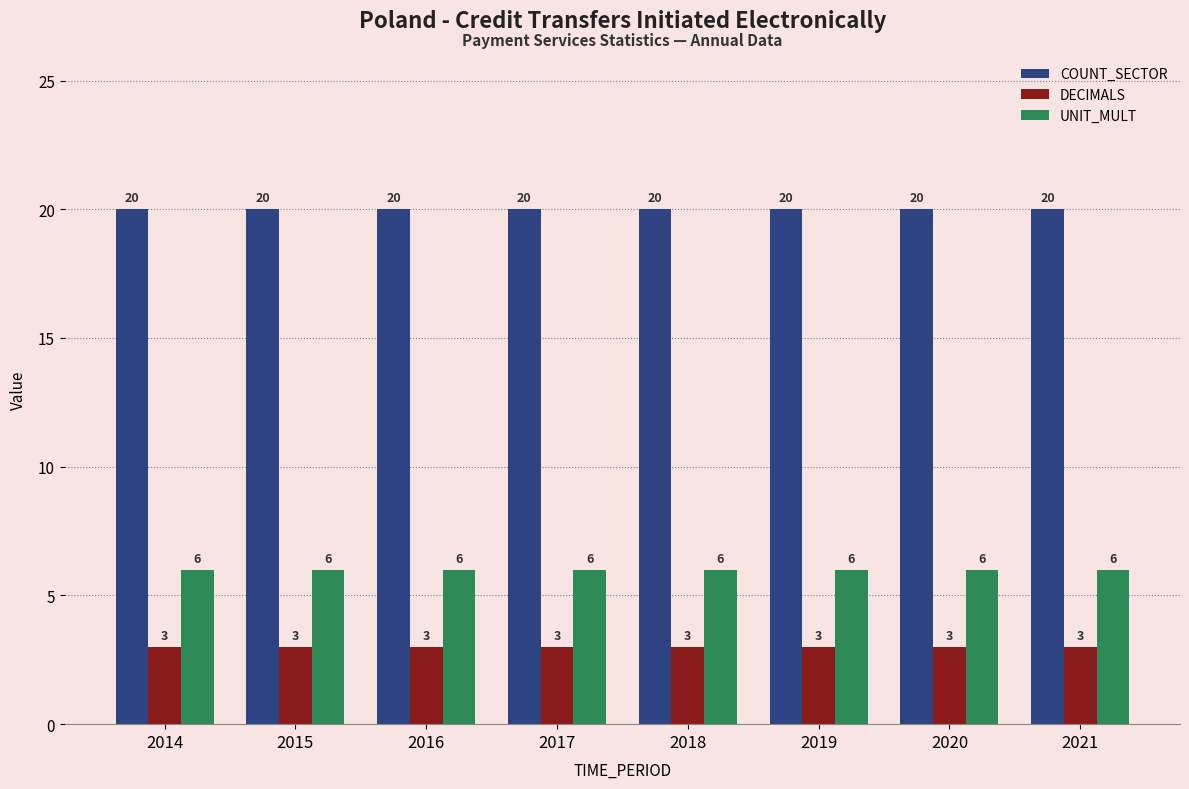

What value does the UNIT_MULT series have at 2015?

6